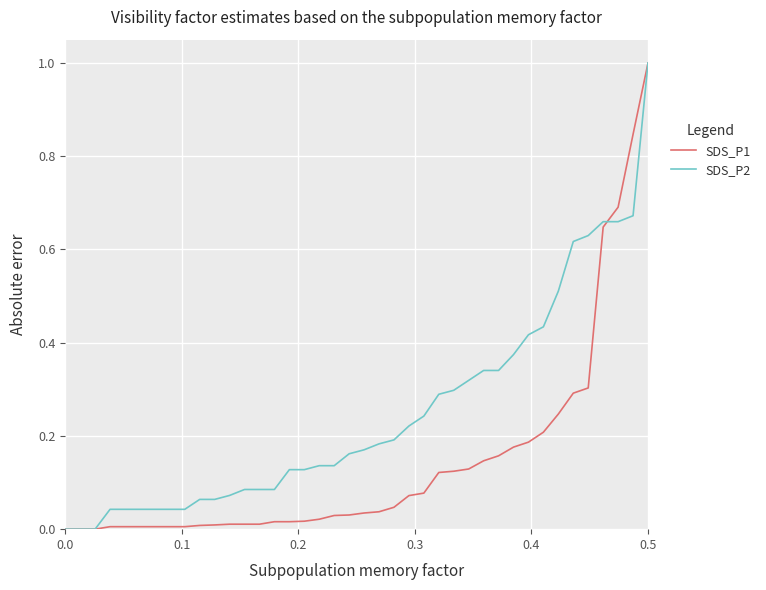

Which series has the largest total across all categories?

SDS_P2